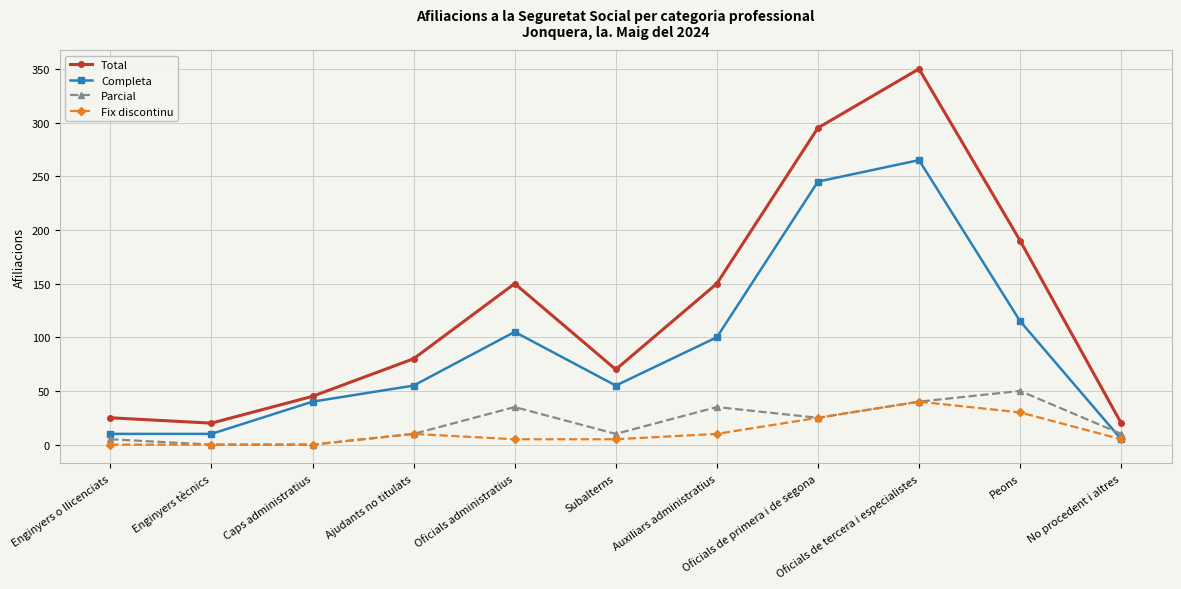

True or false: Fix discontinu and Total intersect in this chart.

False